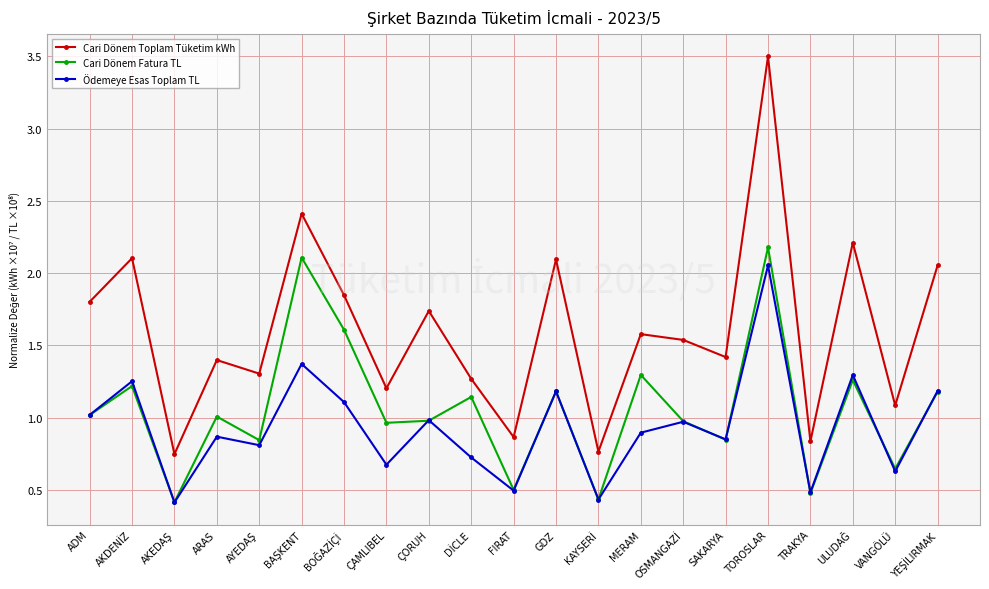

At how many categories does at least one series exceed 2?

6